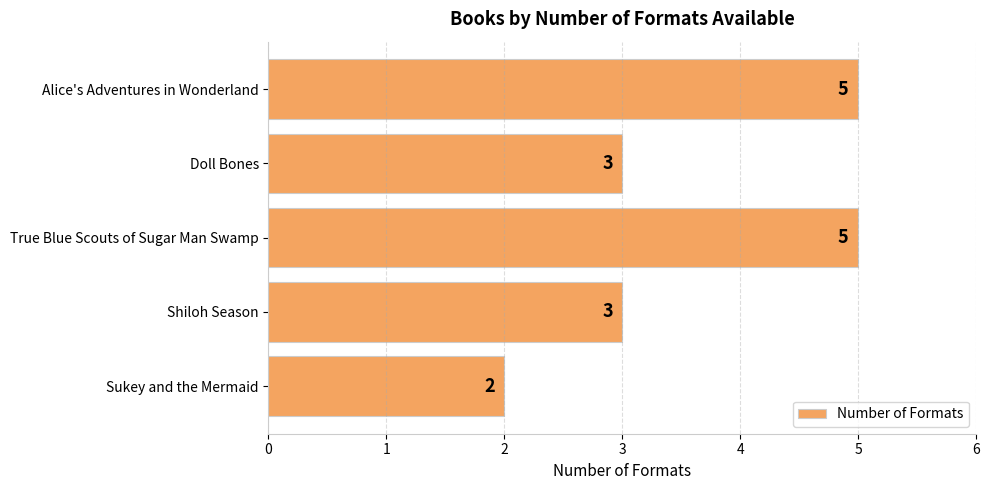

Reading bottom to top, transcribe all the data shown in this chart.

2	3	5	3	5